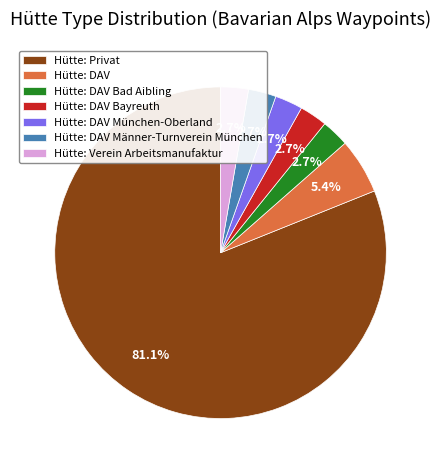

The Hütte: DAV slice represents 1% of the pie. True or false?

False